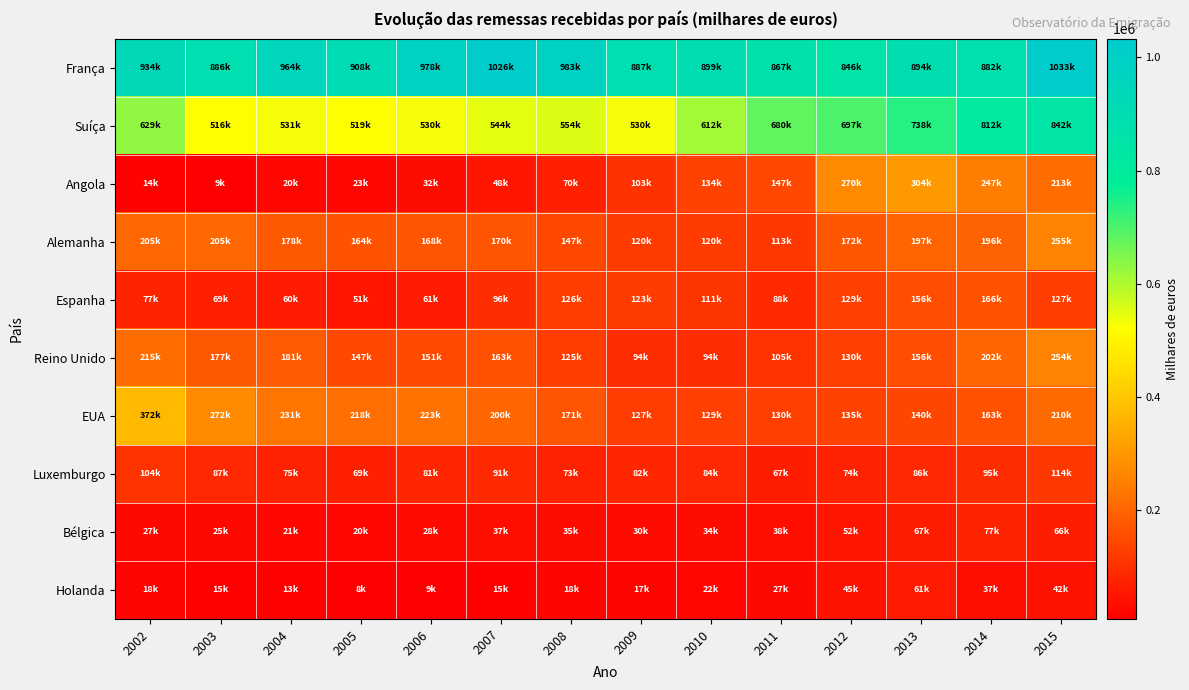

What is the minimum value shown in the chart?

8010